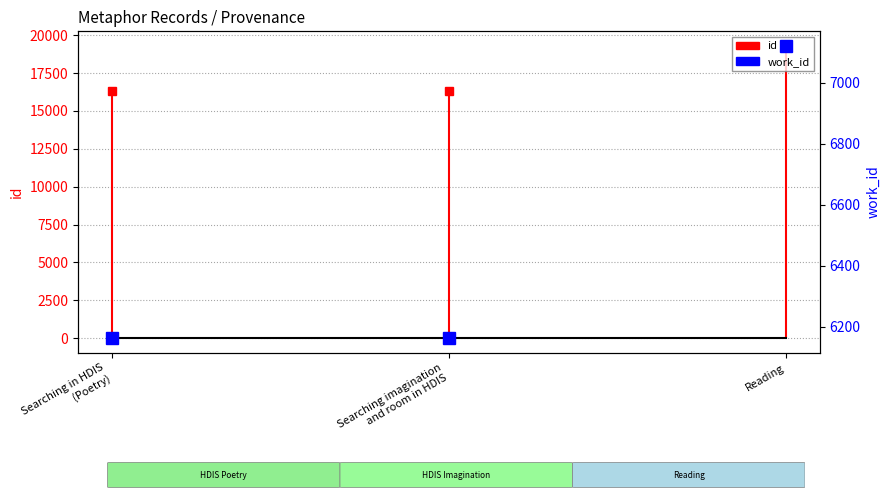

What is the maximum value shown in the chart?

7120